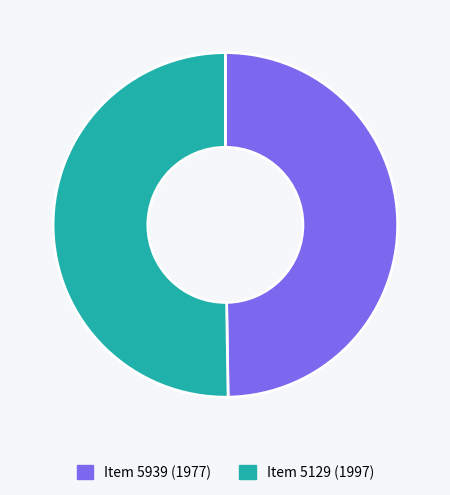

Does any single category account for the majority?

Yes